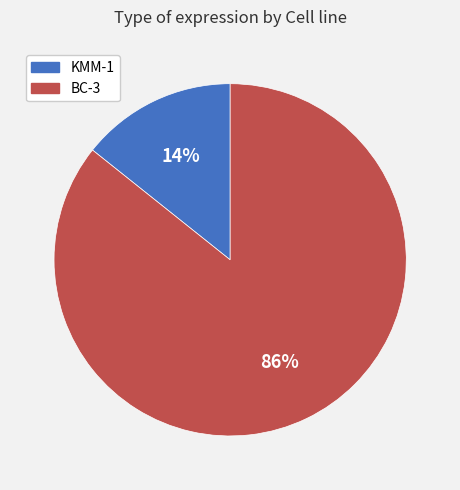

Combined, do KMM-1 and BC-3 account for over 50%?

Yes